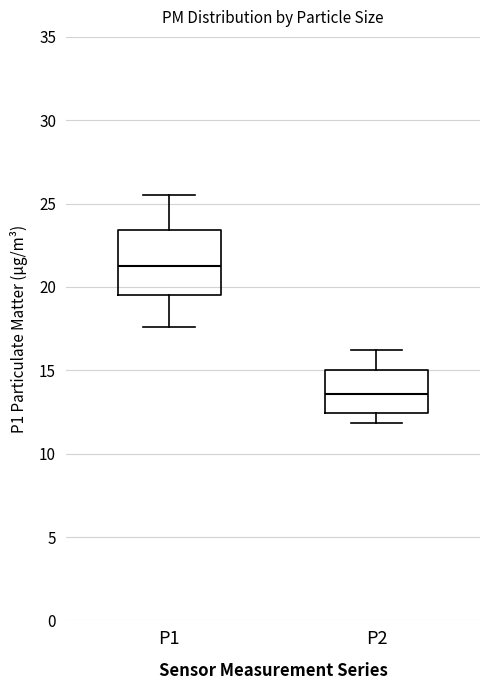

Reading left to right, read every box against the y-axis: the position of its median line, the range the box covers, and the ends of its whiskers. The values are not printed on the chart, so give them approximately, as read against the axis.

P1: median 21.5, box 19.5 to 23.5, whiskers 17.5 to 25.5
P2: median 13.5, box 12.5 to 15.0, whiskers 12.0 to 16.0